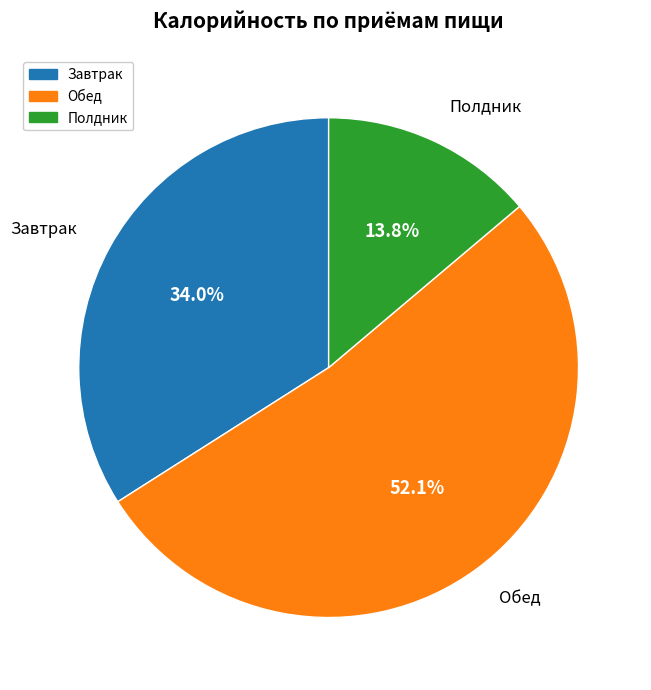

To the nearest percent, what percentage of the pie is Полдник?

14%